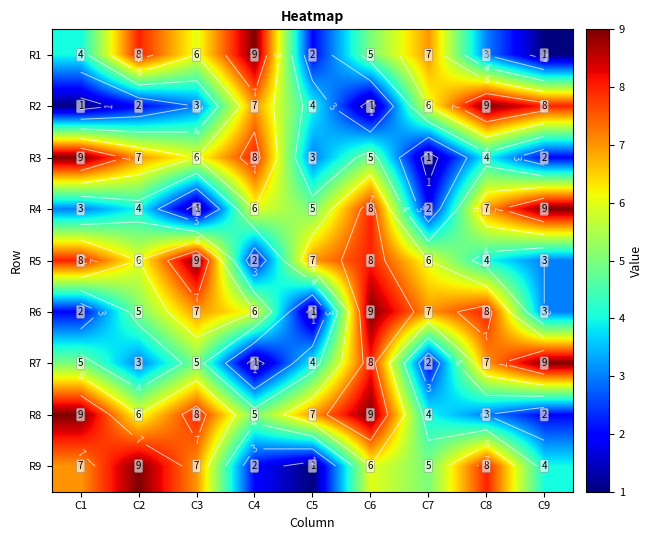

Count the R1 values in the range 3 to 7.

5